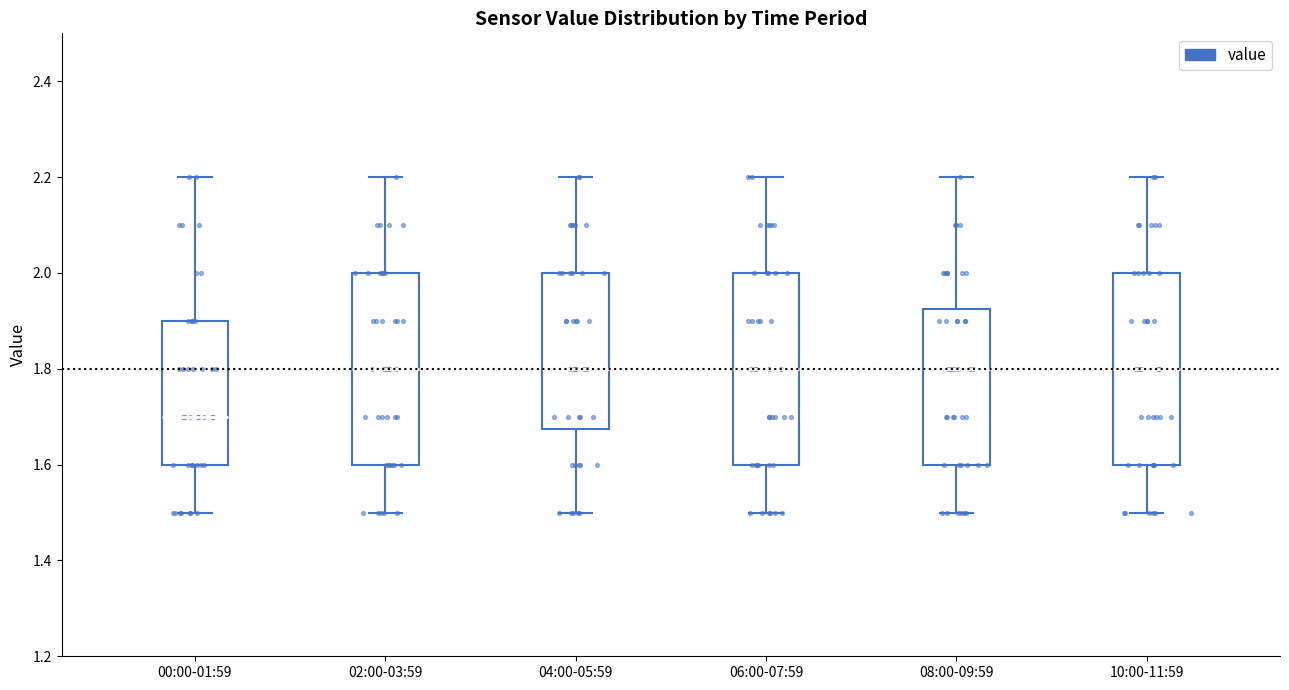

Reading left to right, read every box against the y-axis: the position of its median line, the range the box covers, and the ends of its whiskers. The values are not printed on the chart, so give them approximately, as read against the axis.

00:00-01:59: median 1.70, box 1.60 to 1.90, whiskers 1.50 to 2.20
02:00-03:59: median 1.80, box 1.60 to 2.00, whiskers 1.50 to 2.20
04:00-05:59: median 1.80, box 1.68 to 2.00, whiskers 1.50 to 2.20
06:00-07:59: median 1.80, box 1.60 to 2.00, whiskers 1.50 to 2.20
08:00-09:59: median 1.80, box 1.60 to 1.92, whiskers 1.50 to 2.20
10:00-11:59: median 1.80, box 1.60 to 2.00, whiskers 1.50 to 2.20